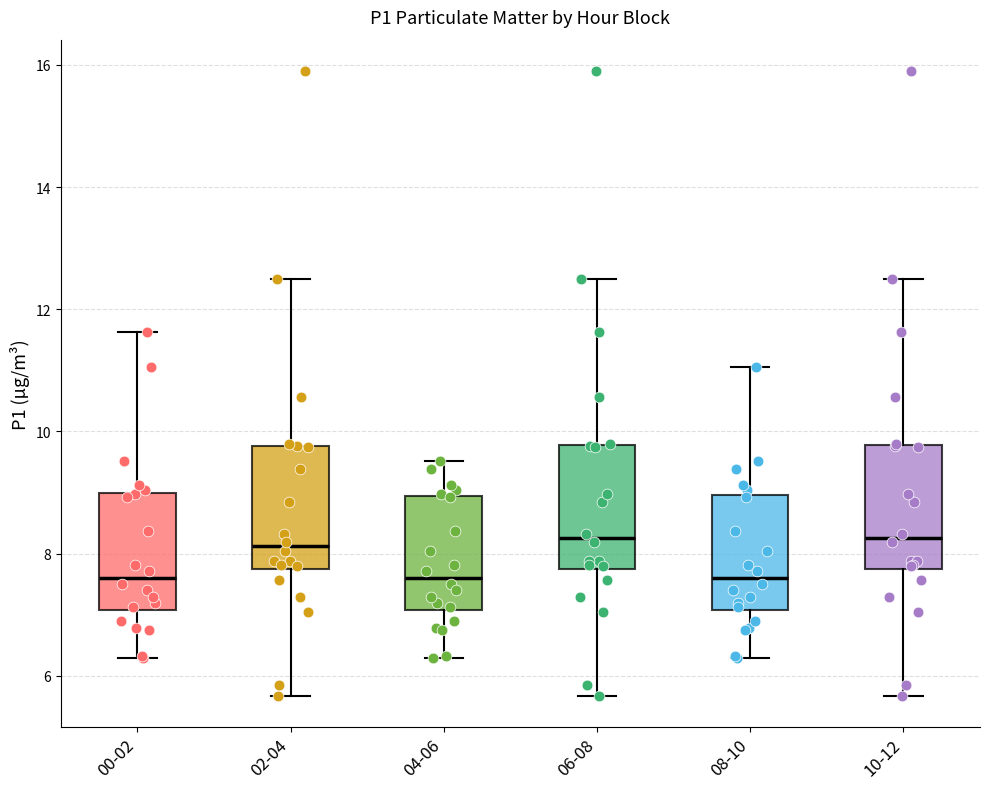

Reading left to right, transcribe this box plot: for each box, give where its median line is, the range the box spans, and where its two whiskers end, as read against the y-axis. The values are not printed on the chart, so give them approximately, as read against the axis.

00-02: median 7.6, box 7.0 to 9.0, whiskers 6.4 to 11.6
02-04: median 8.2, box 7.8 to 9.8, whiskers 5.6 to 12.6
04-06: median 7.6, box 7.0 to 9.0, whiskers 6.4 to 9.6
06-08: median 8.2, box 7.8 to 9.8, whiskers 5.6 to 12.6
08-10: median 7.6, box 7.0 to 9.0, whiskers 6.4 to 11.0
10-12: median 8.2, box 7.8 to 9.8, whiskers 5.6 to 12.6